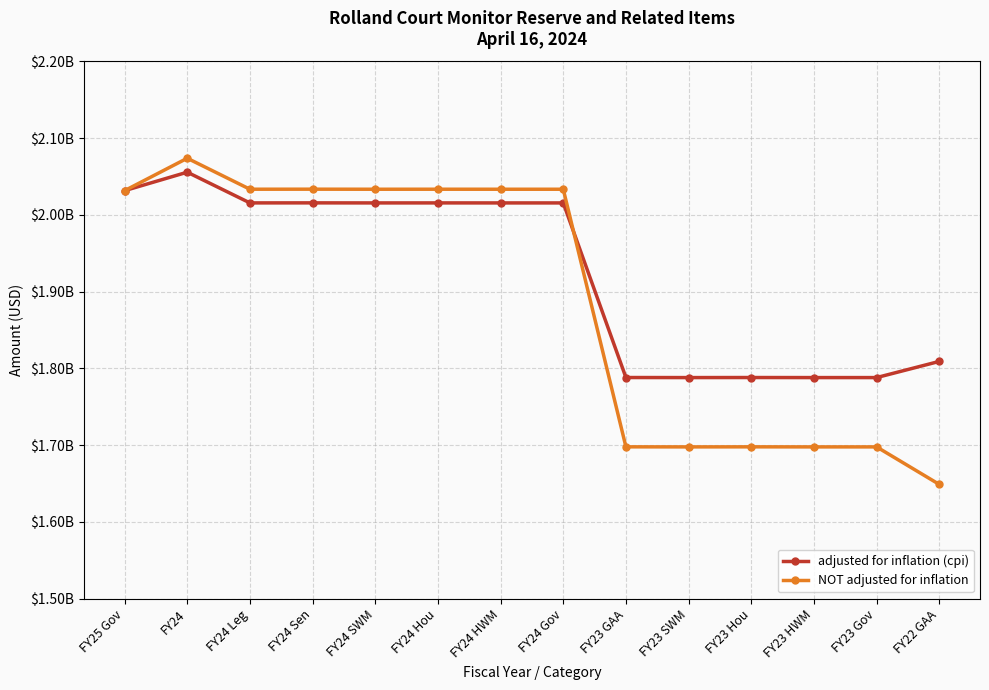

What is the label of the 5th point from the right?

FY23 SWM